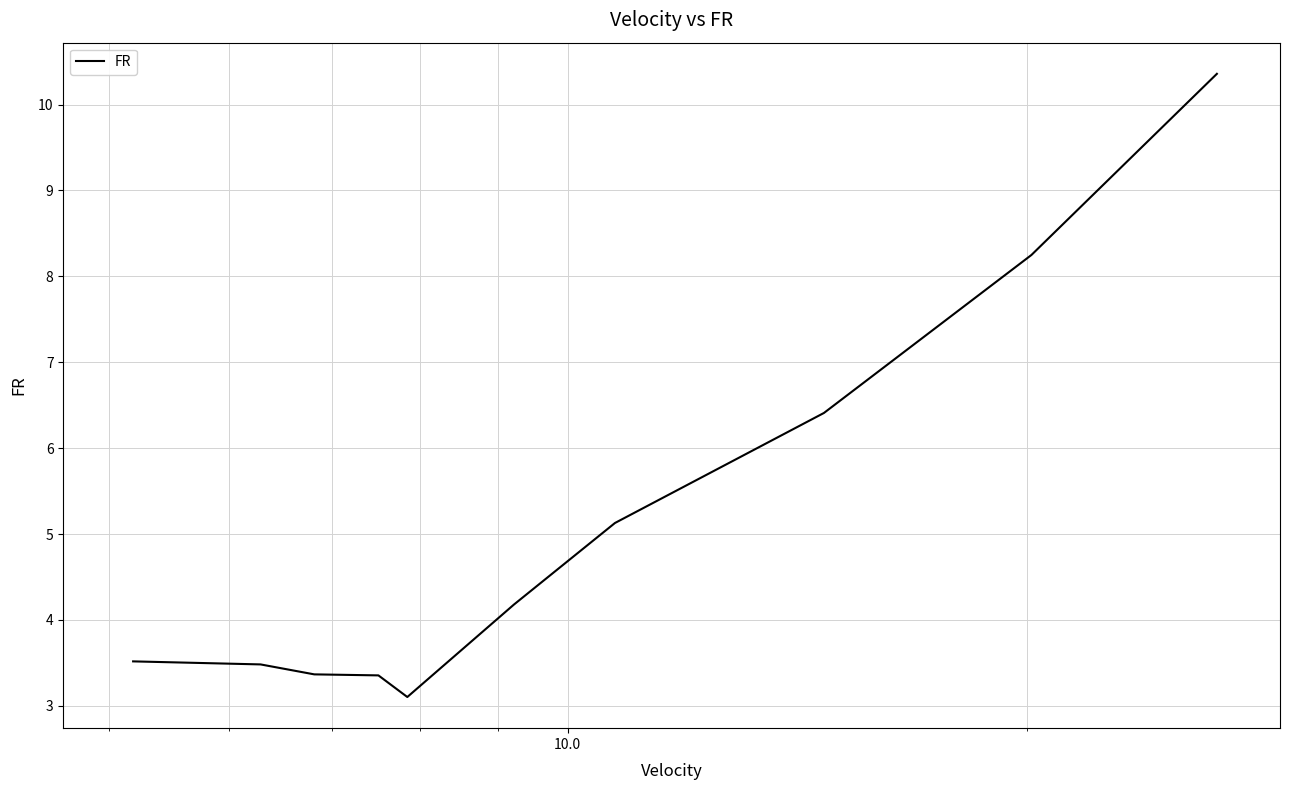

What is the smallest value displayed?

3.1